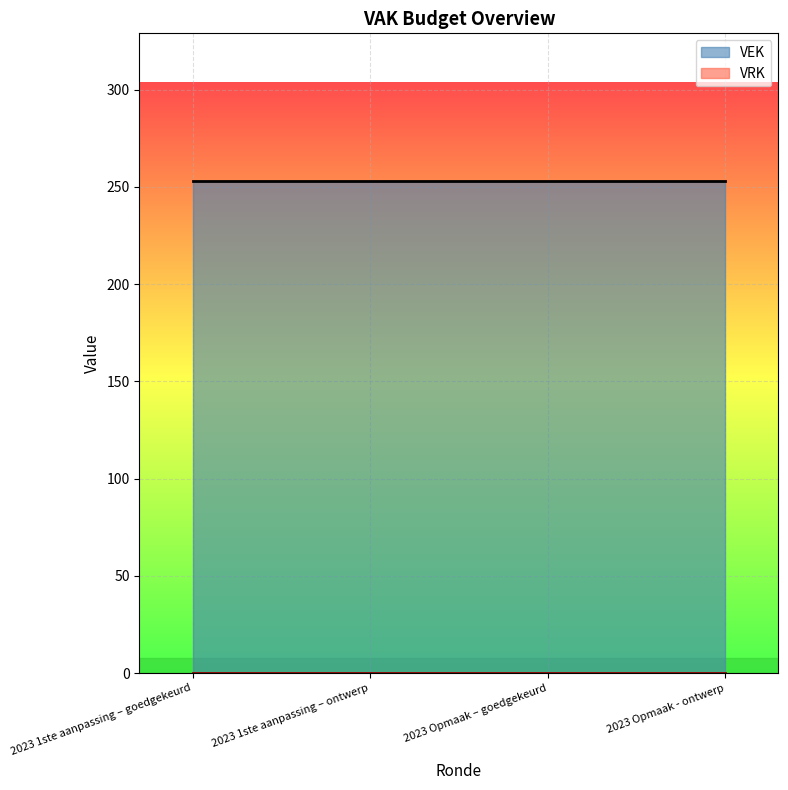

Is the value of VEK at 2023 Opmaak – goedgekeurd greater than the value of VRK at 2023 Opmaak - ontwerp?

Yes